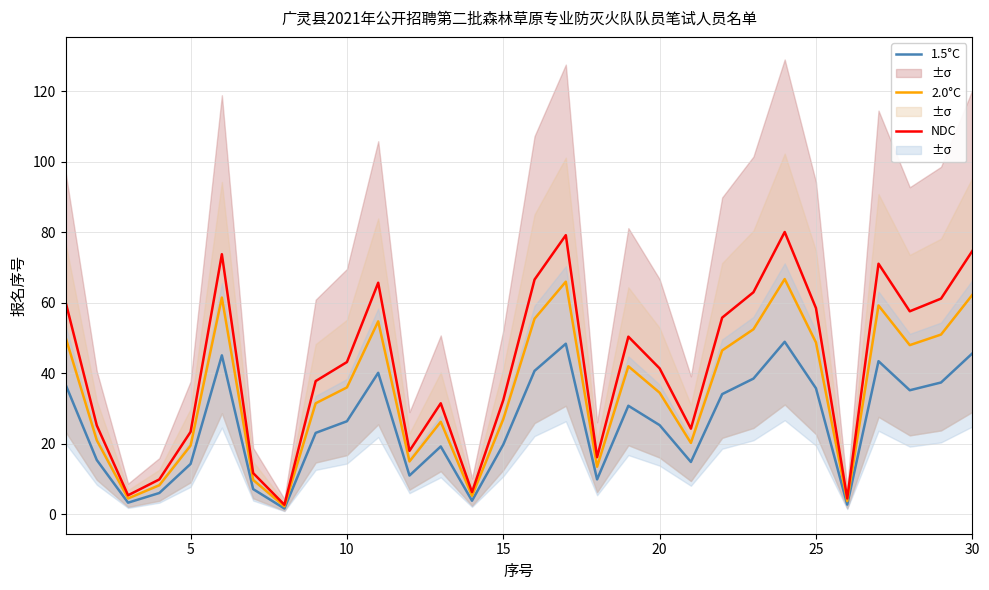

What is the sum of all 2.0°C values?

1043.2